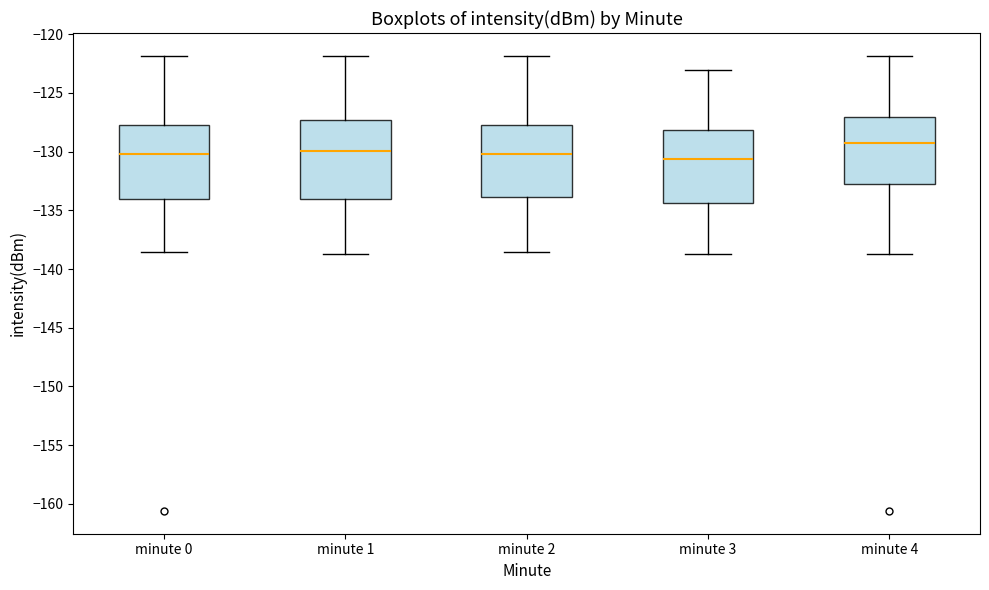

Reading left to right, transcribe this box plot: for each box, give where its median line is, the range the box spans, and where its two whiskers end, as read against the y-axis. The values are not printed on the chart, so give them approximately, as read against the axis.

minute 0: median -130.0, box -134.0 to -127.5, whiskers -138.5 to -122.0
minute 1: median -130.0, box -134.0 to -127.5, whiskers -138.5 to -122.0
minute 2: median -130.0, box -134.0 to -127.5, whiskers -138.5 to -122.0
minute 3: median -130.5, box -134.5 to -128.0, whiskers -138.5 to -123.0
minute 4: median -129.5, box -132.5 to -127.0, whiskers -138.5 to -122.0